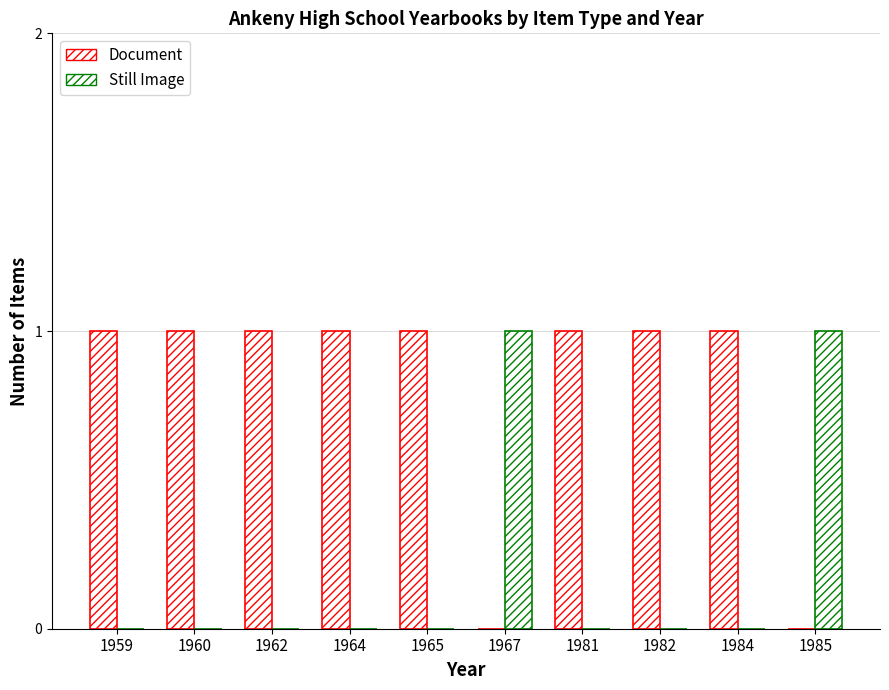

Which category has the lowest value across all series?

1967